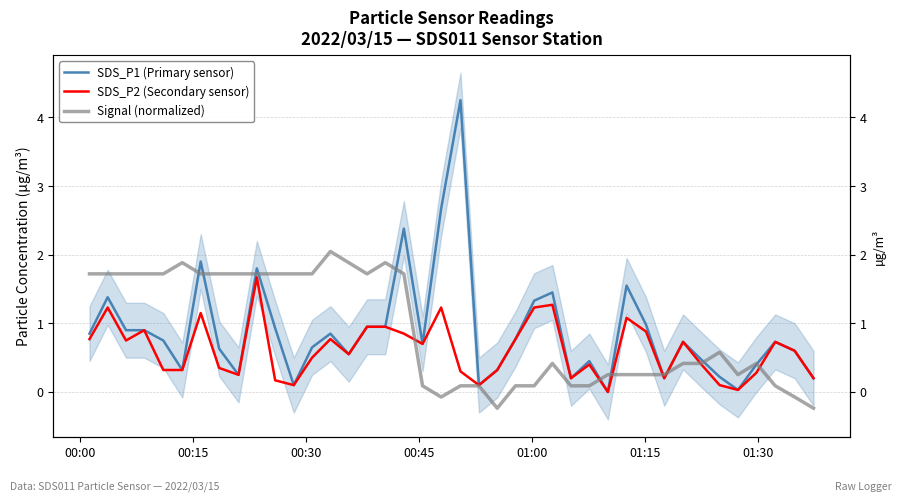

The Signal (normalized) series shows 0.8 at 00:30. True or false?

False